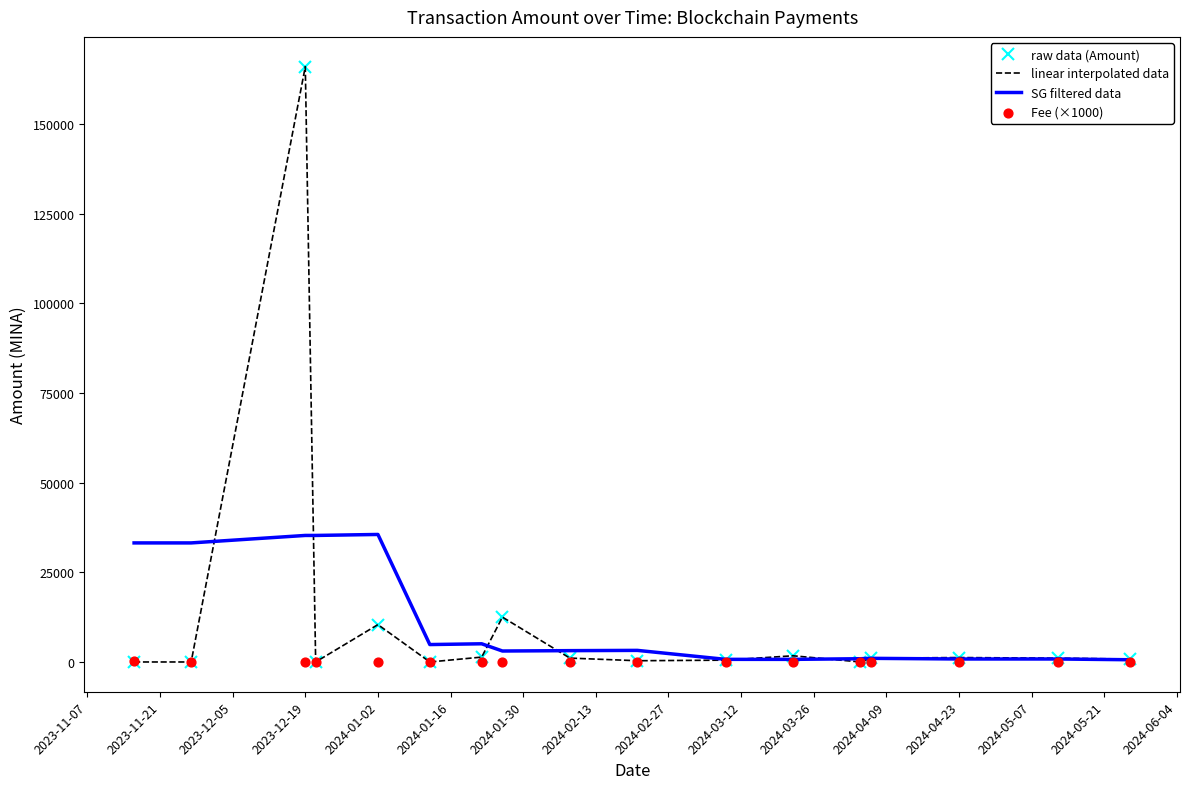

At how many categories does at least one series exceed 6647?

6